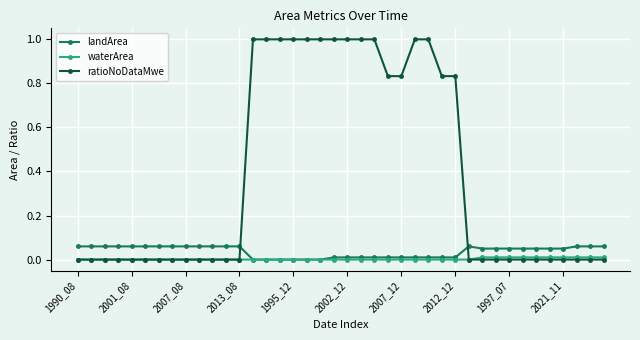

List the series in order of their peak value, highest first.

ratioNoDataMwe, landArea, waterArea